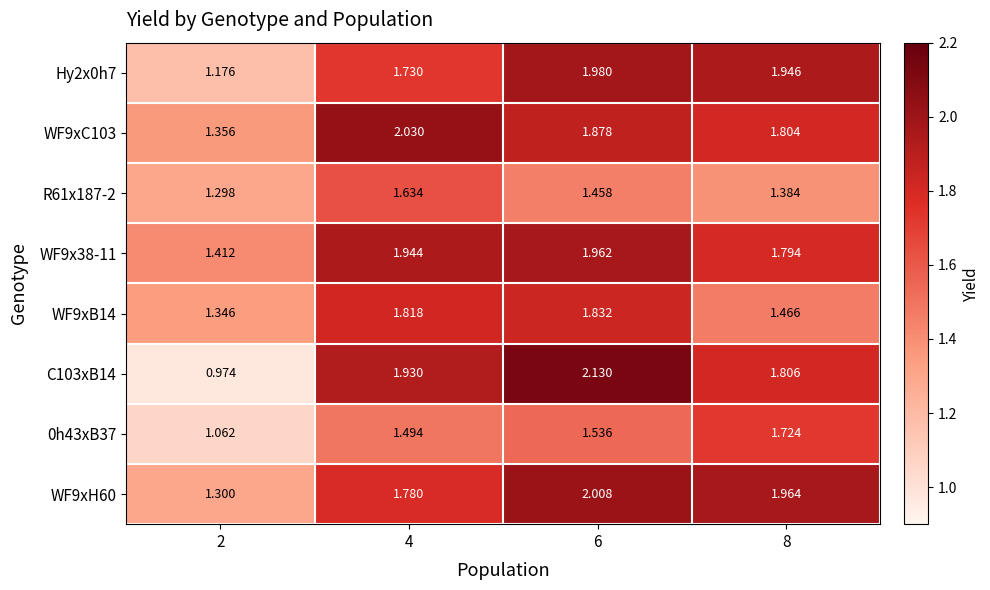

Is the value of WF9x38-11 at 6 greater than the value of C103xB14 at 6?

No